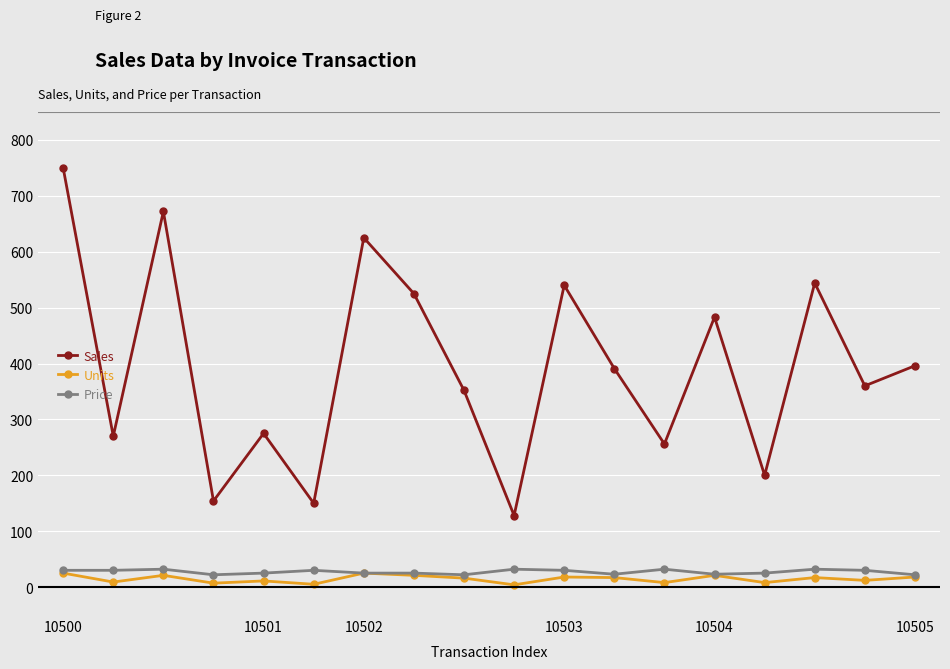

Which series has the widest spread of values?

Sales